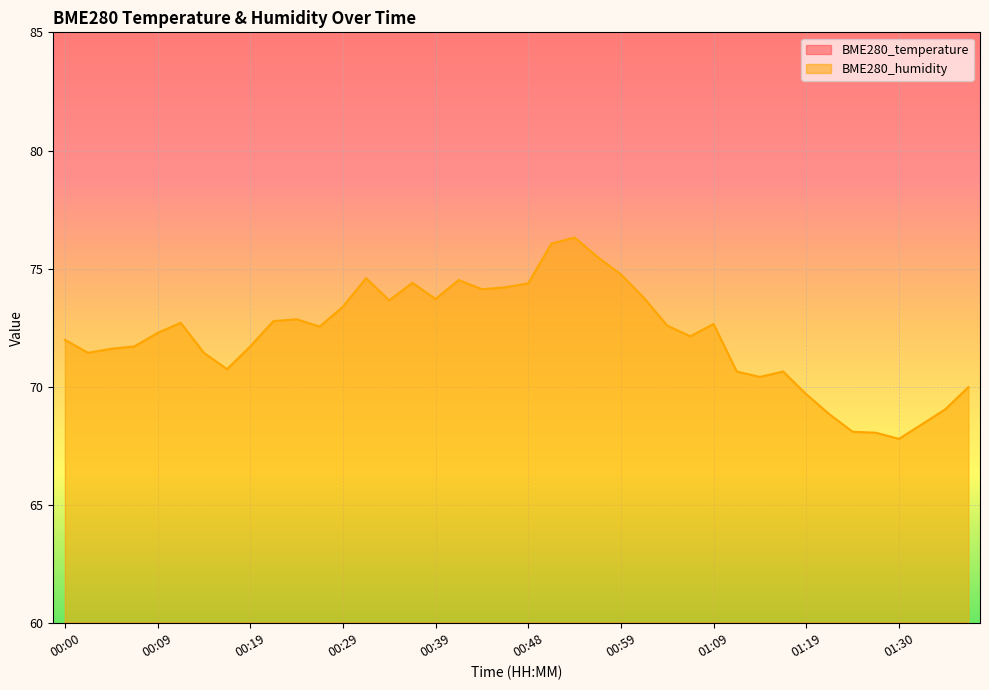

At which category is the sum across all series the highest?

00:53